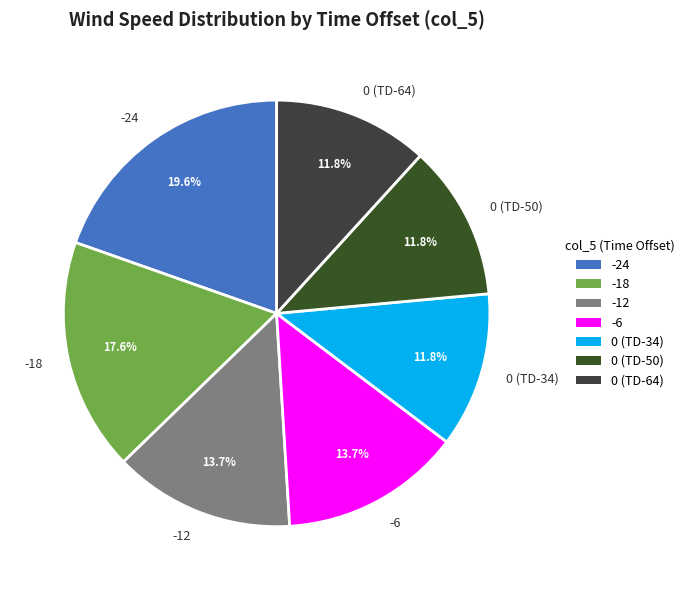

Count the number of slices in the pie.

7